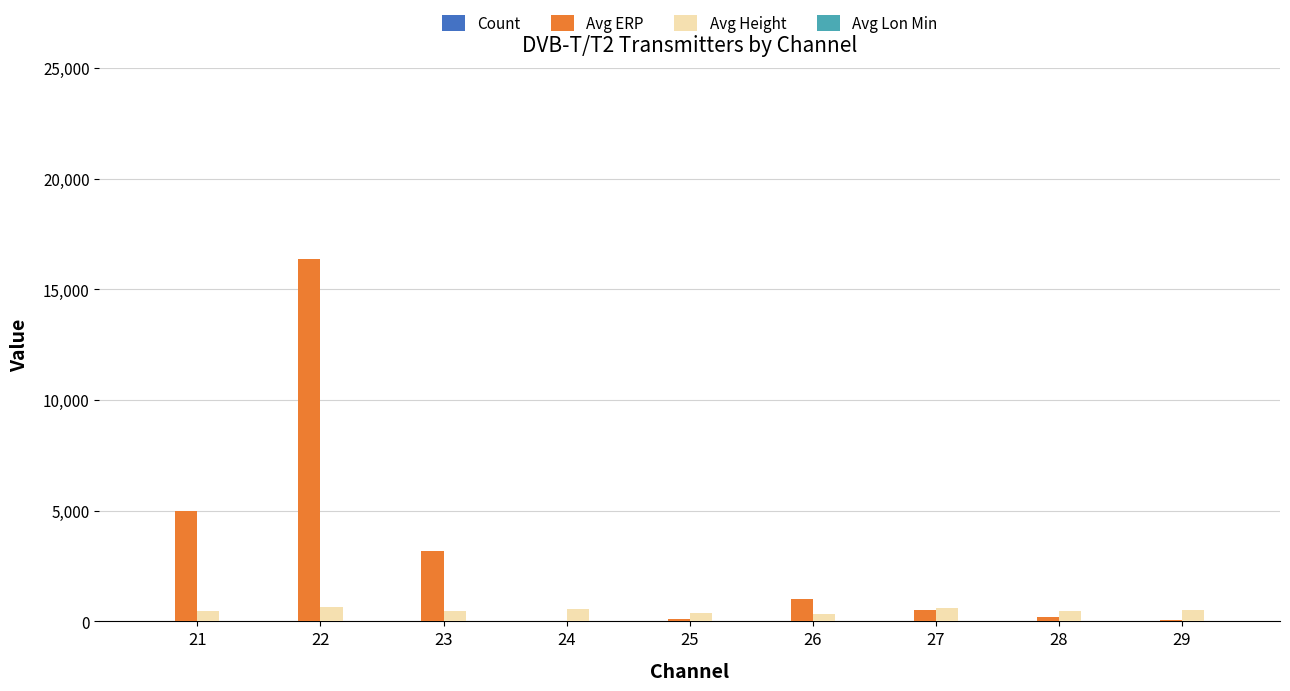

Which series changed the most between 21 and 22?

Avg ERP